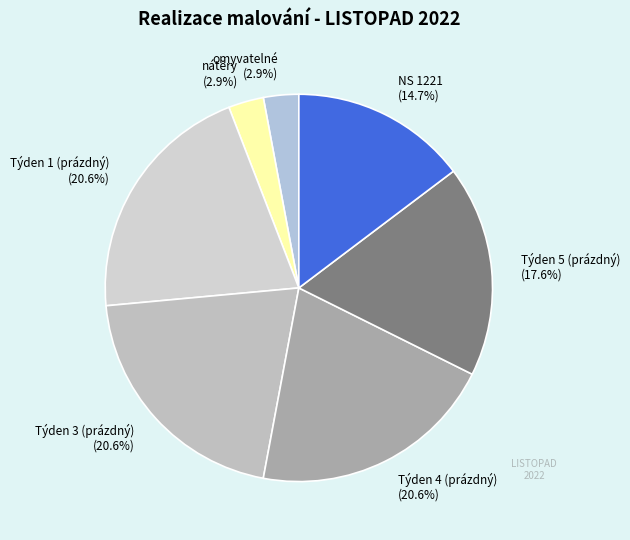

Count the number of slices in the pie.

7